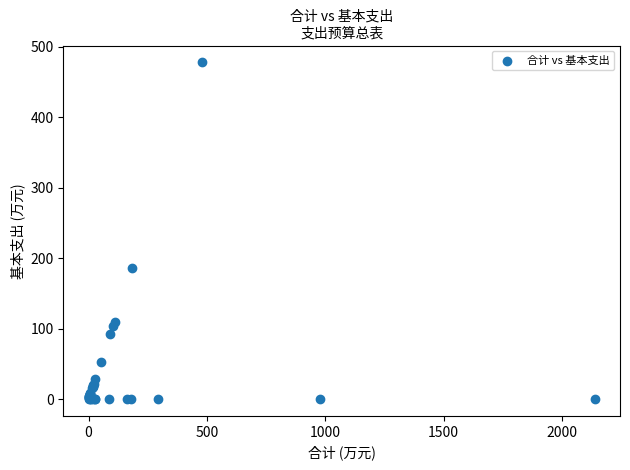

What Y value in the scatter plot is closest to 239?

185.6